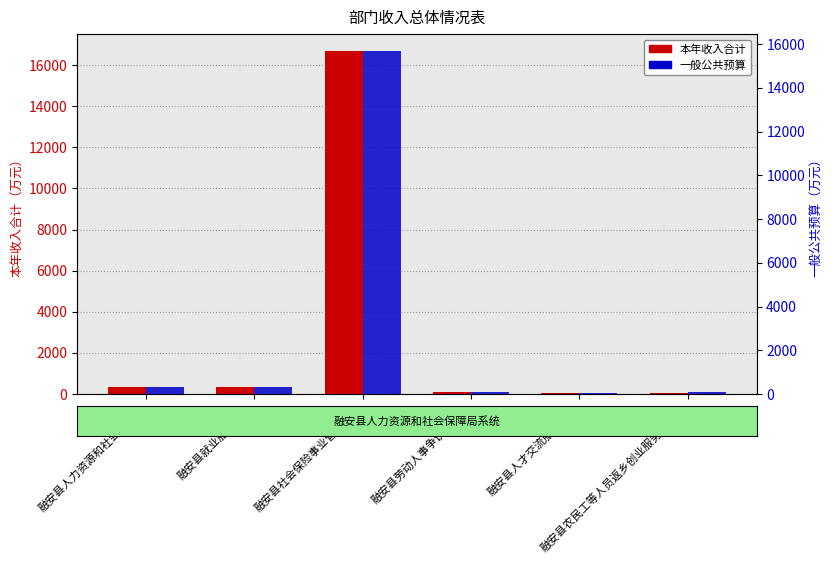

How many values in the 本年收入合计 series are below 326?

3